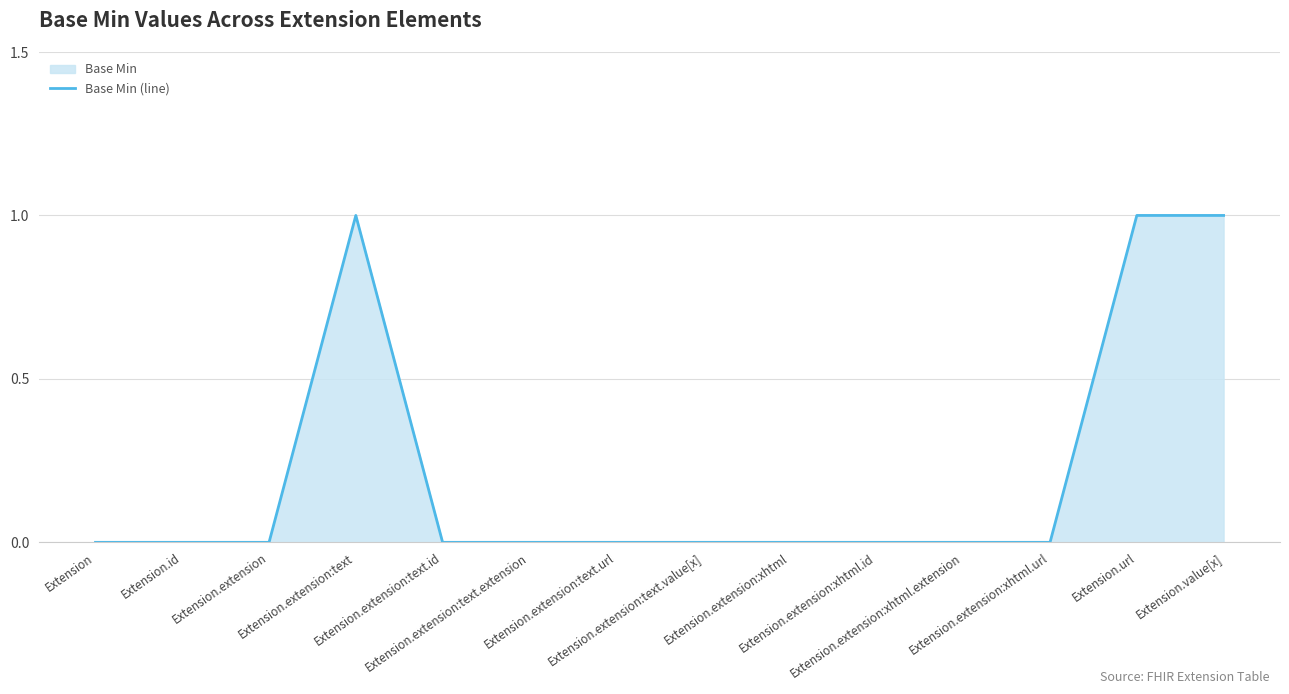

Which category has the lowest value across all series?

Extension